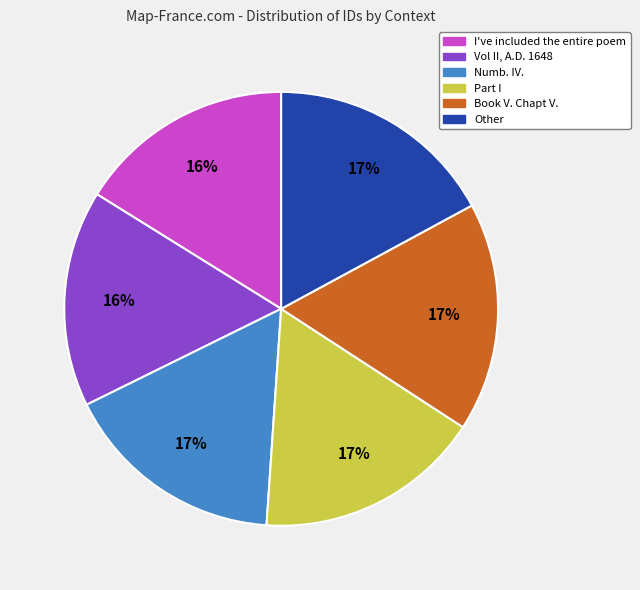

To the nearest percent, what is the difference between the largest and smallest slice percentages?

1%